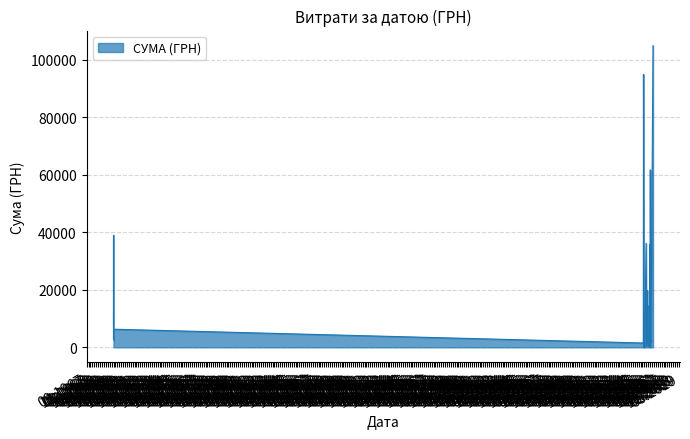

How many points are higher than both their immediate neighbors (excluding endpoints)?

13